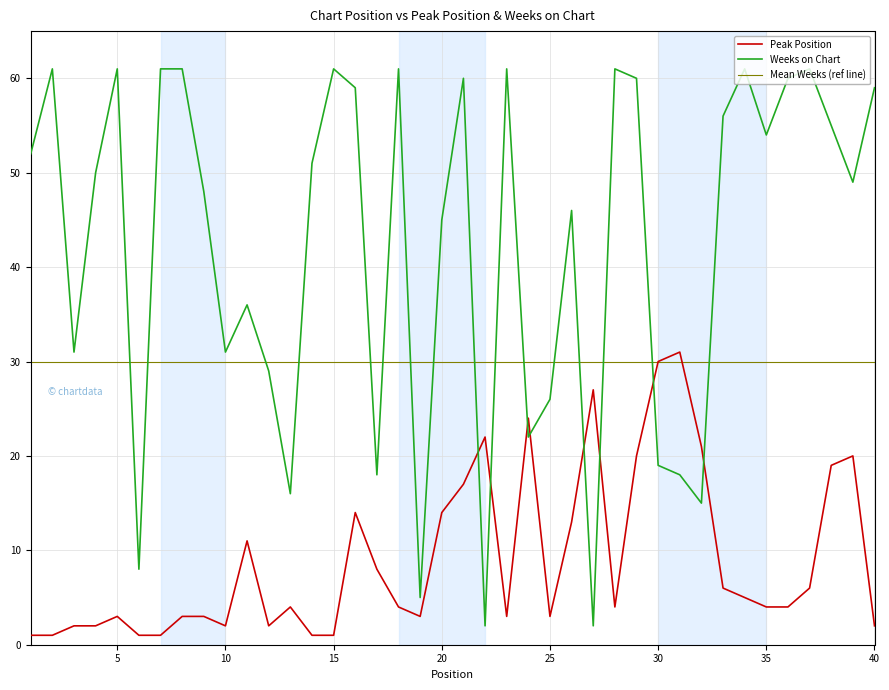

How many values in the Weeks on Chart series are below 51?

20